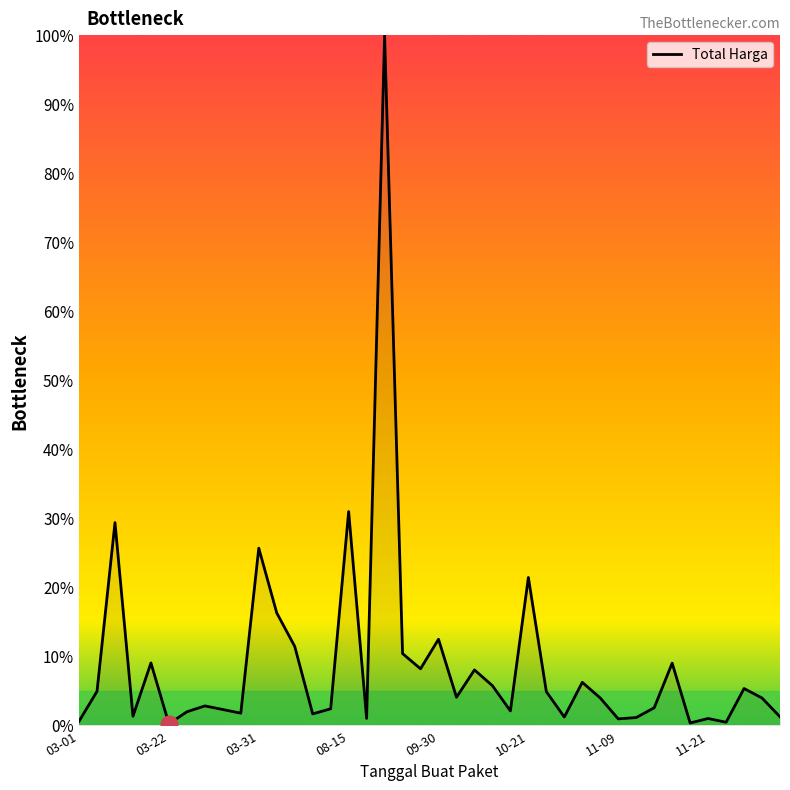

What is the difference between the maximum and minimum values?

99.8